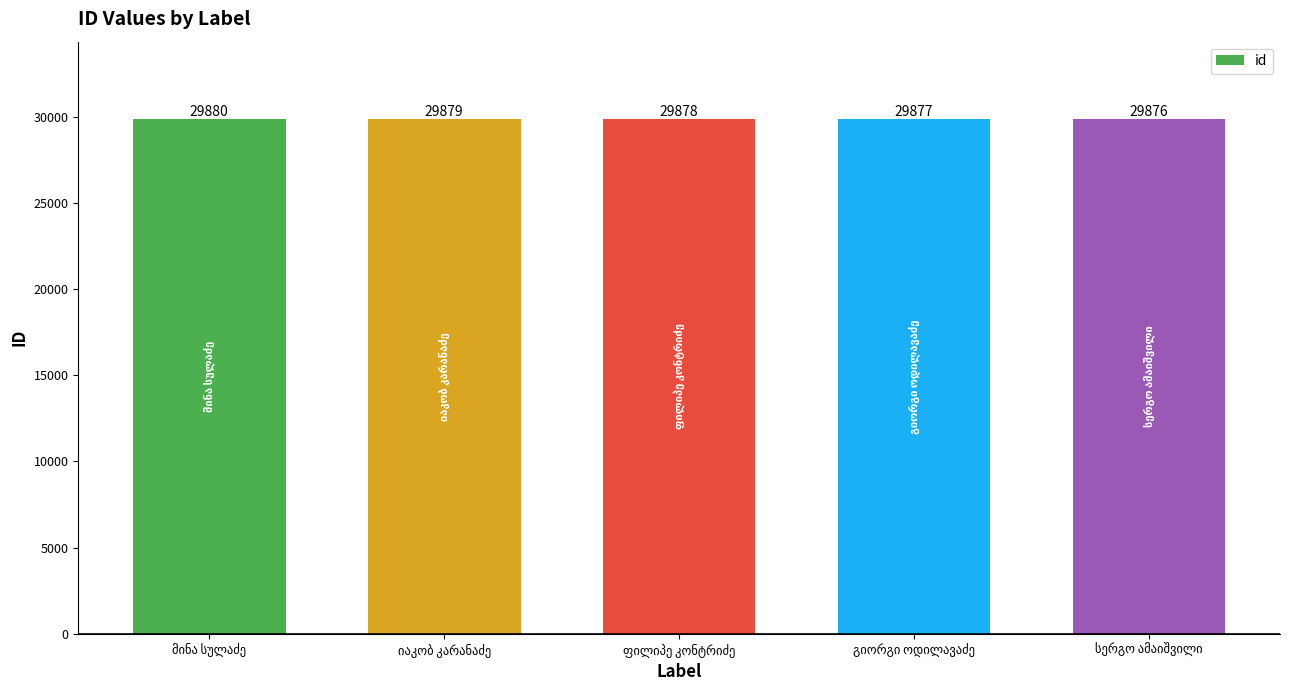

Reading left to right, extract all data points from this chart.

29880	29879	29878	29877	29876